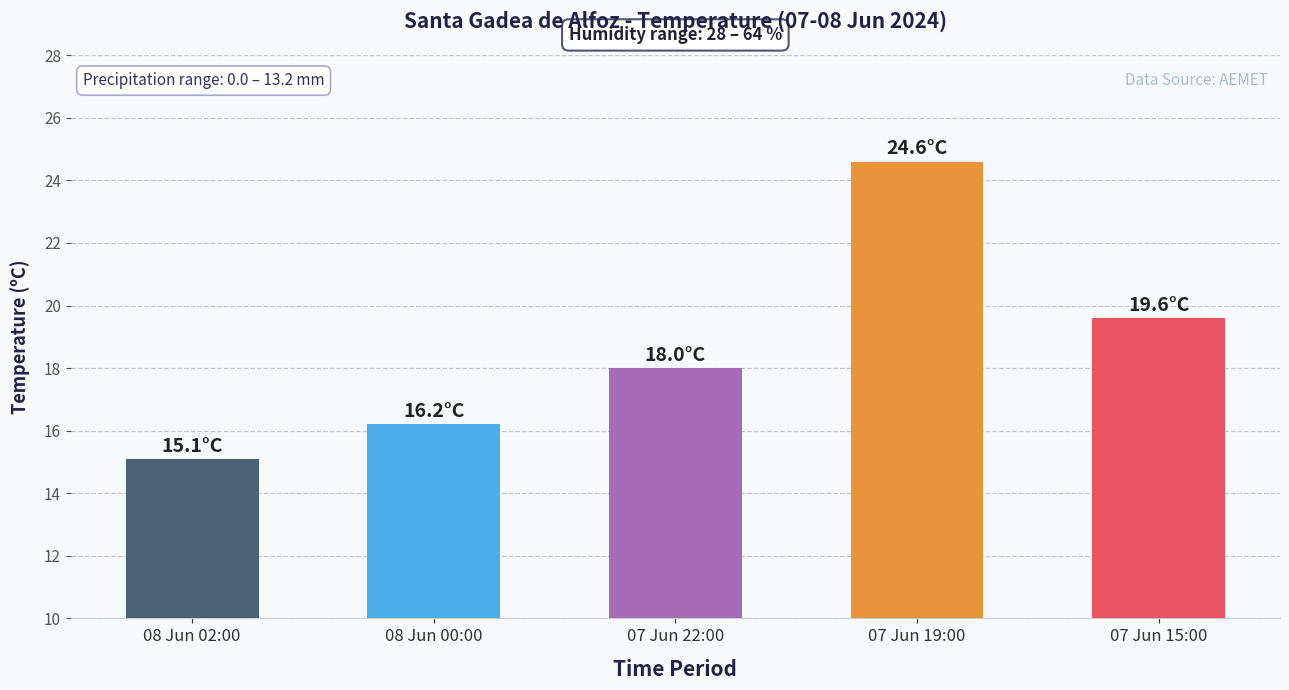

How many bars are there in total?

5